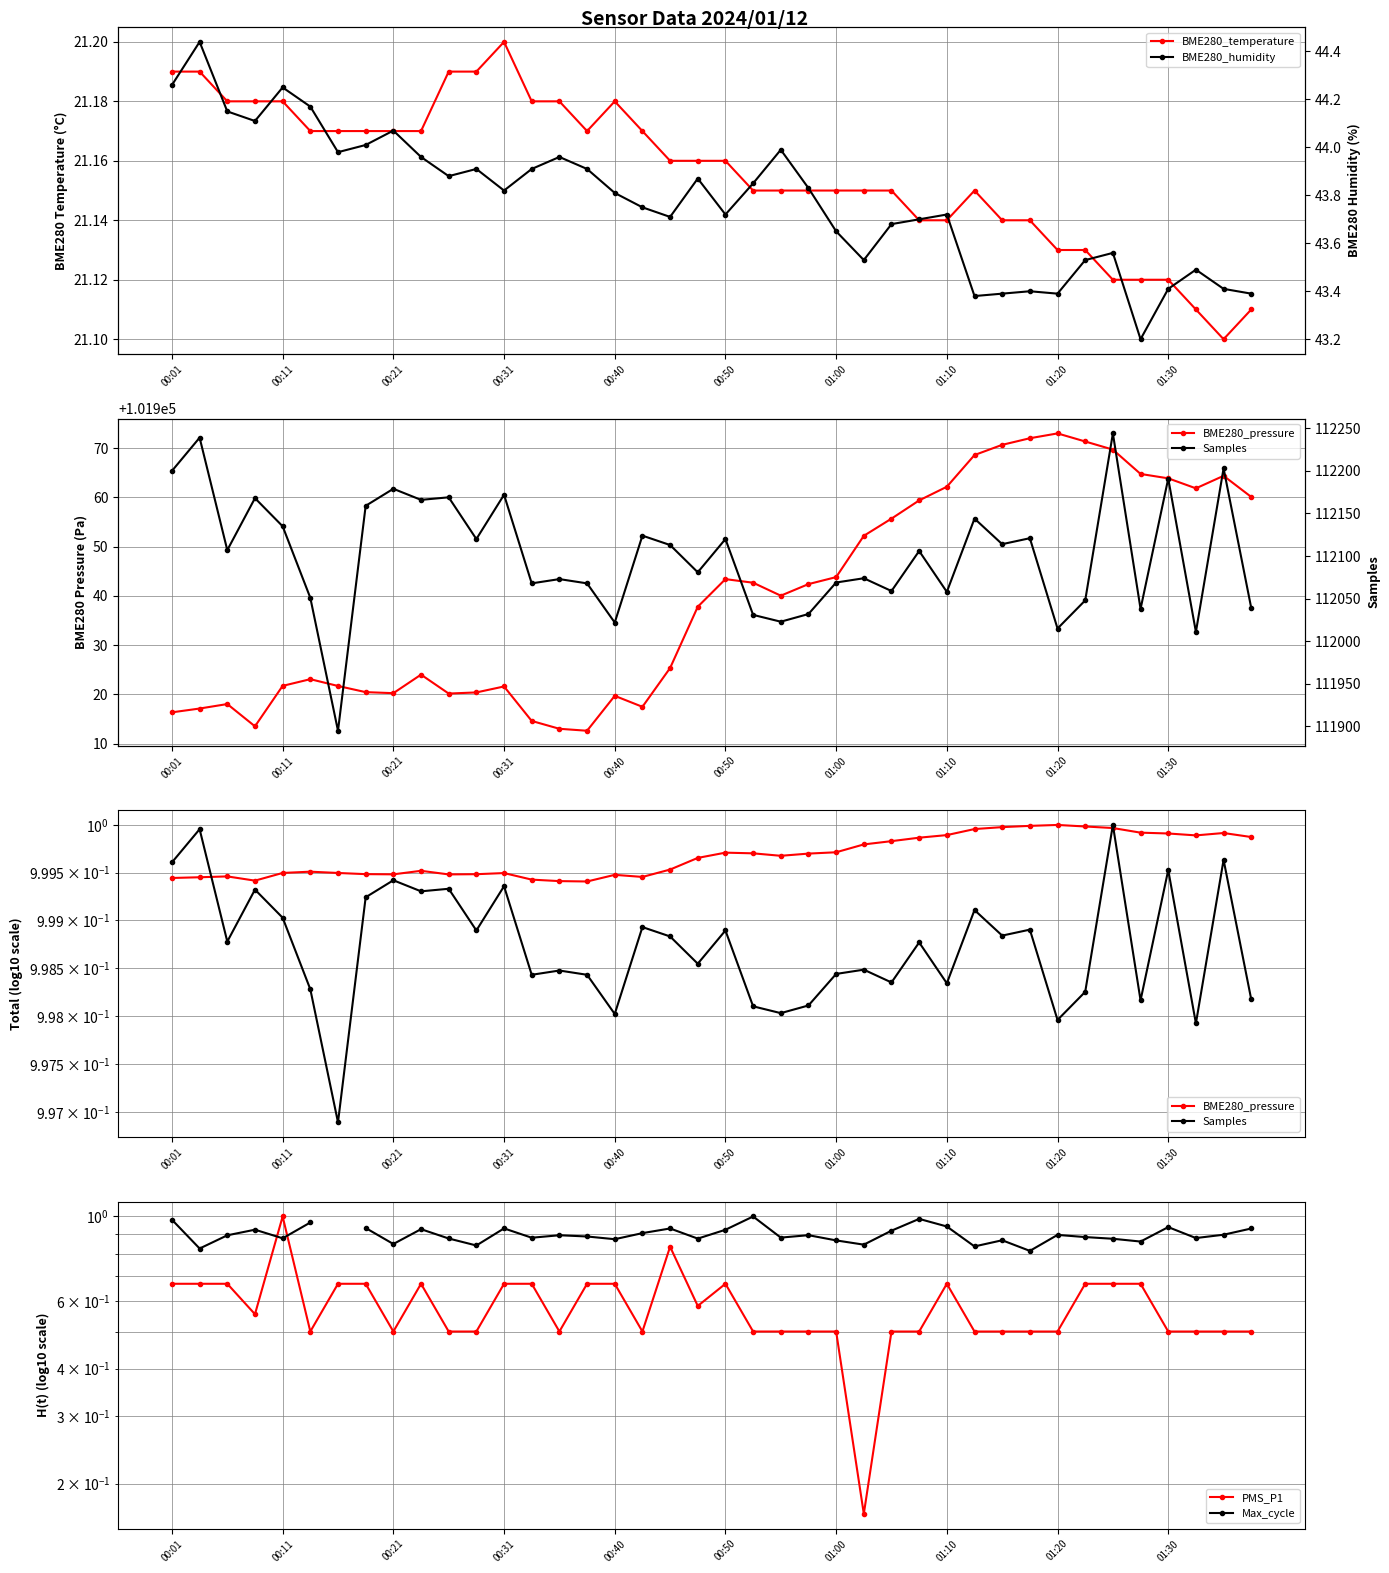

Which series has the largest range (max minus min)?

Samples